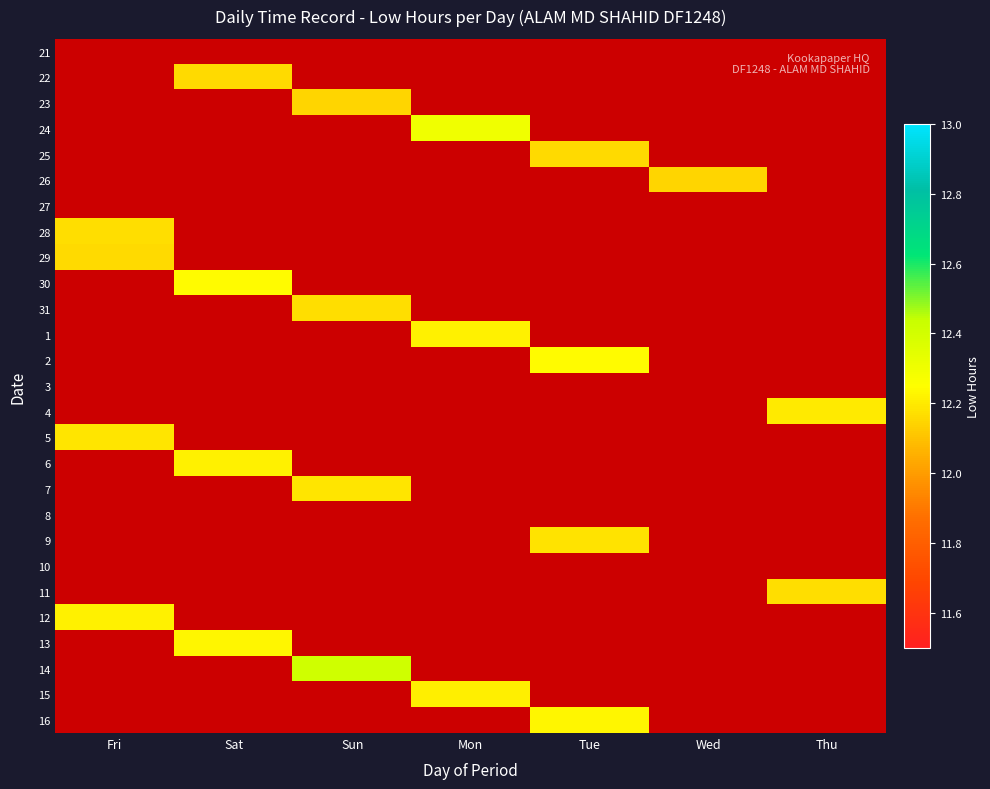

The 7 series shows 12.2 at Sun. True or false?

True